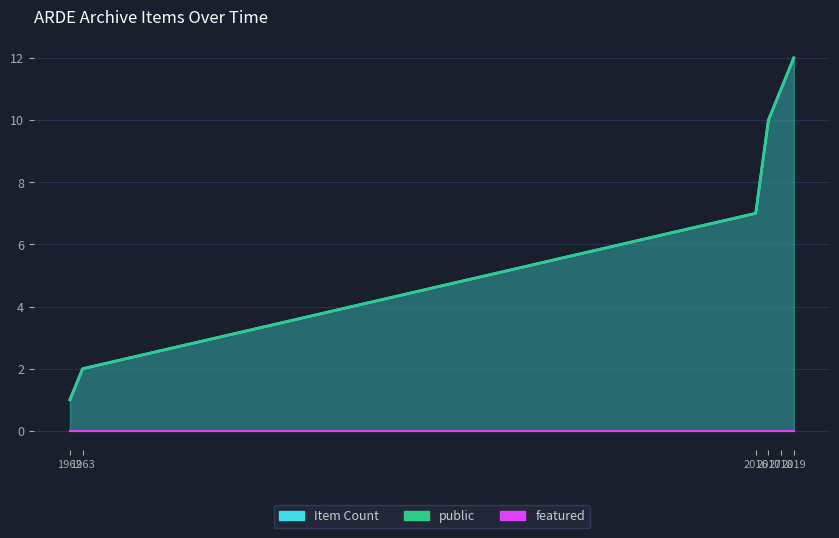

True or false: featured has a value of 0 at 2019.

True